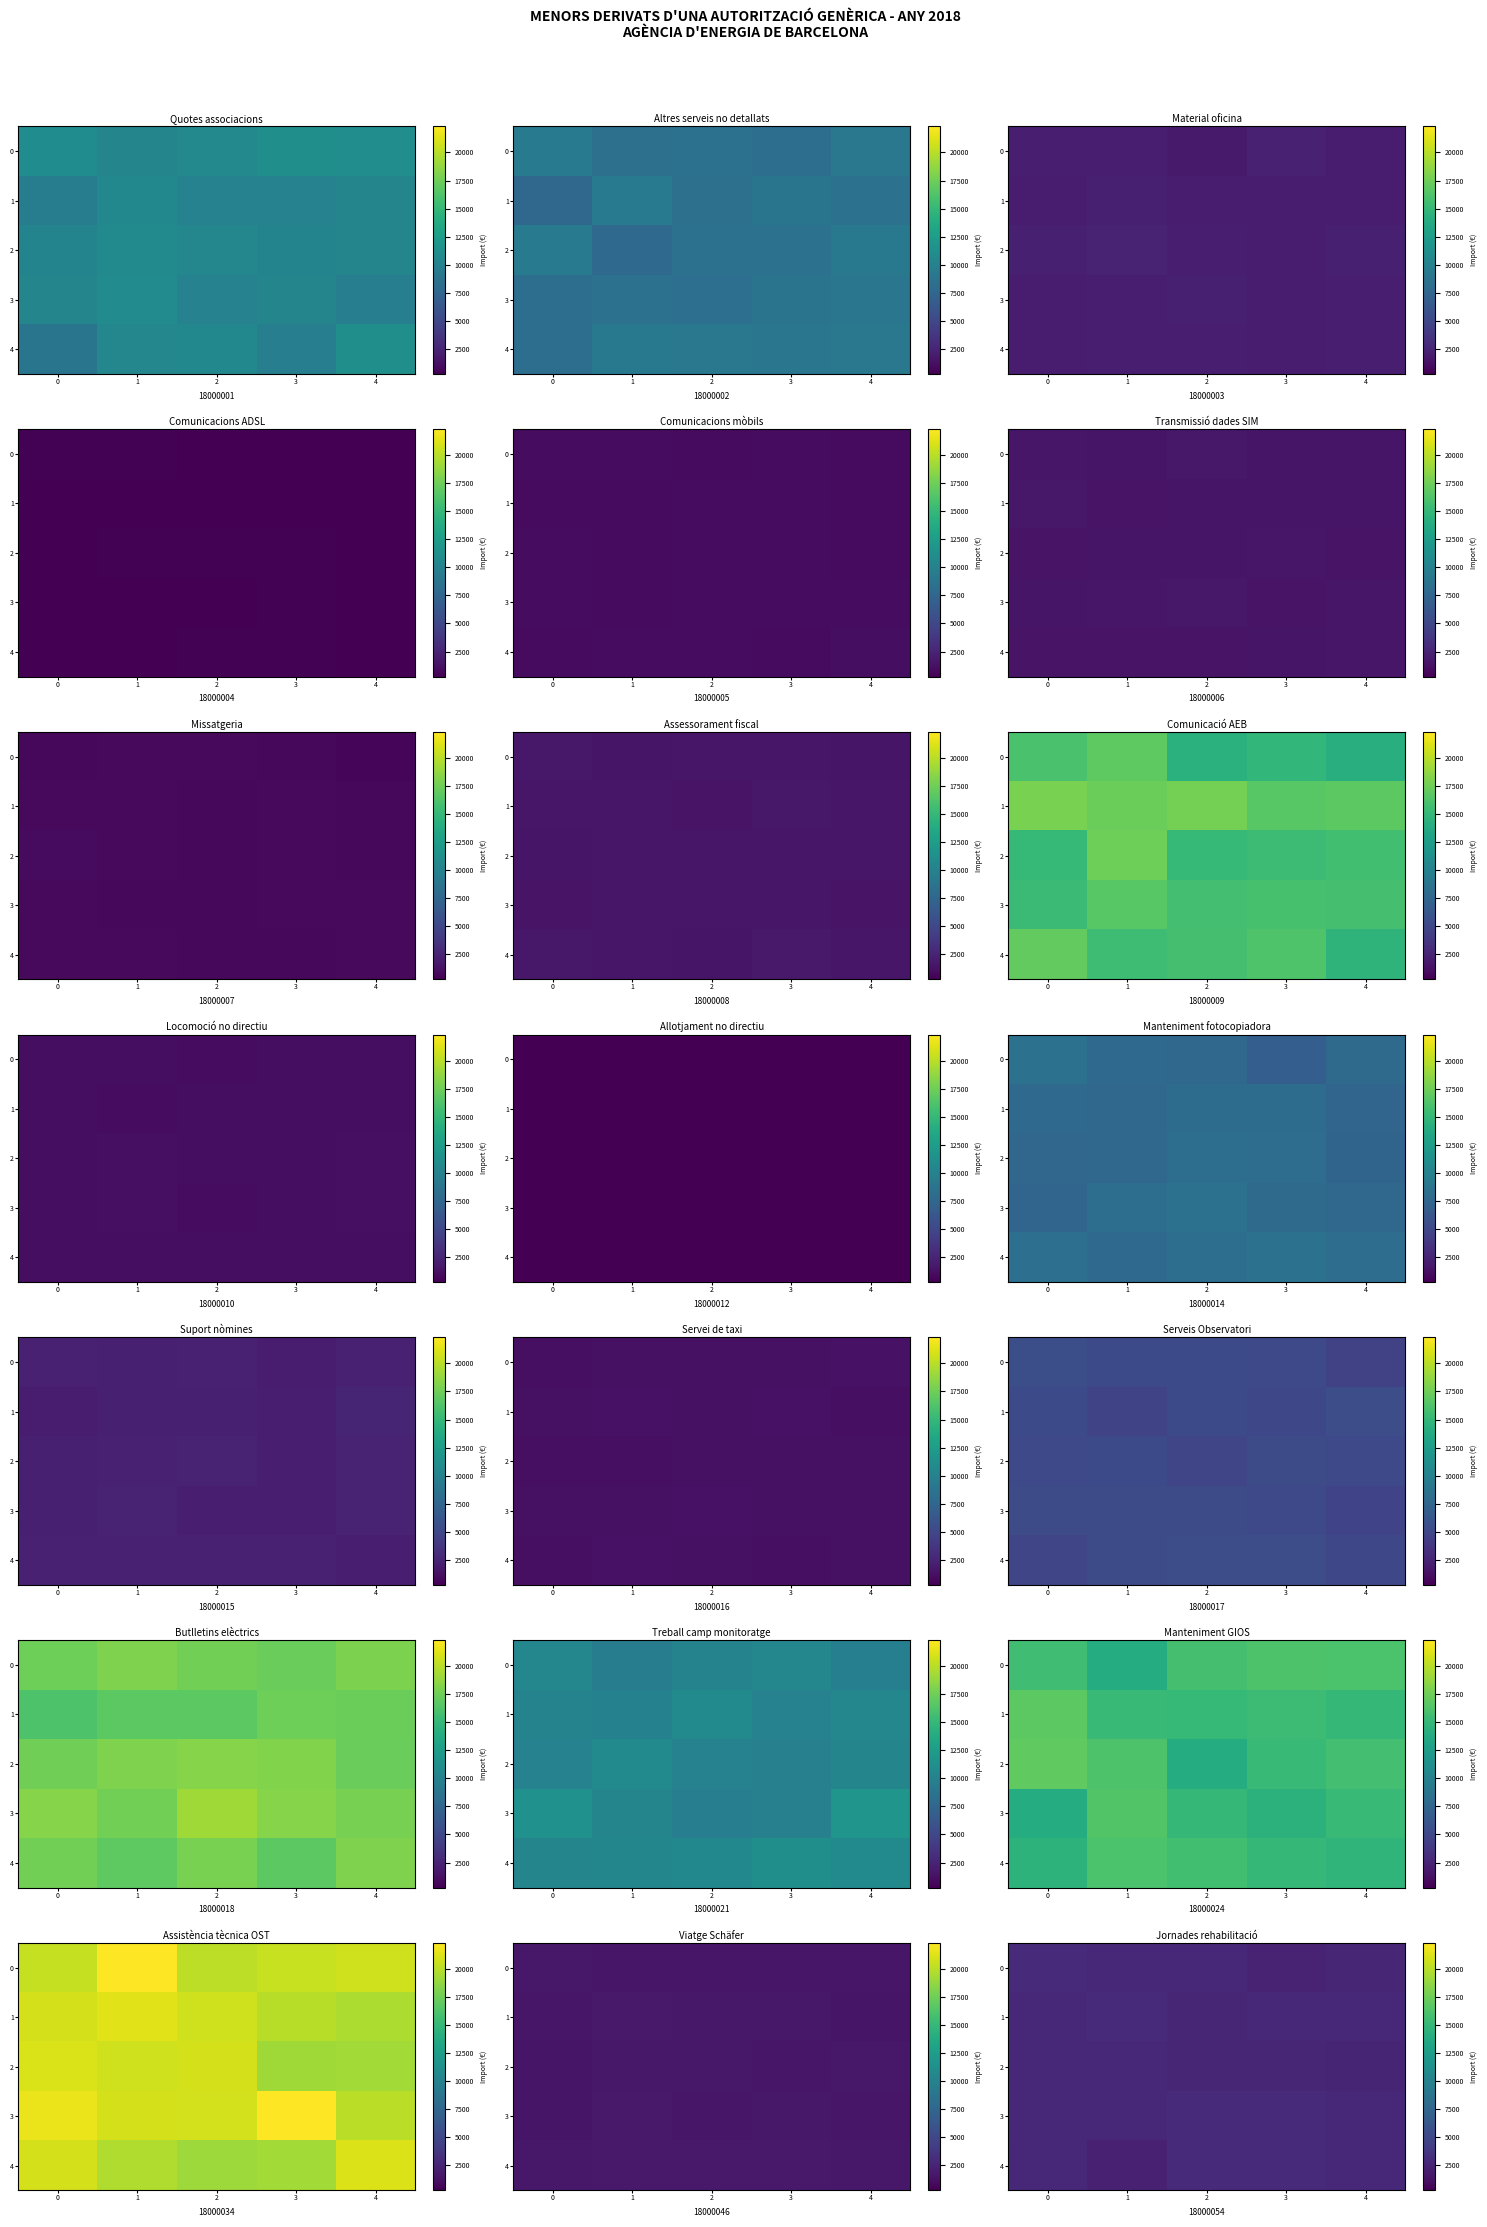

What is the difference between the second highest and second lowest values in the row_0 series?

198.3